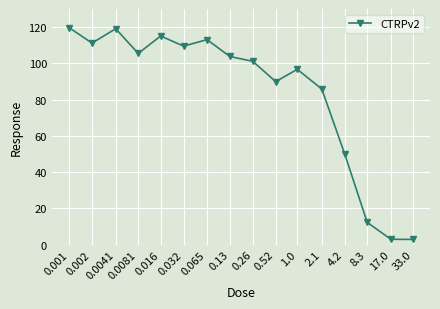

What is the average value?

83.7